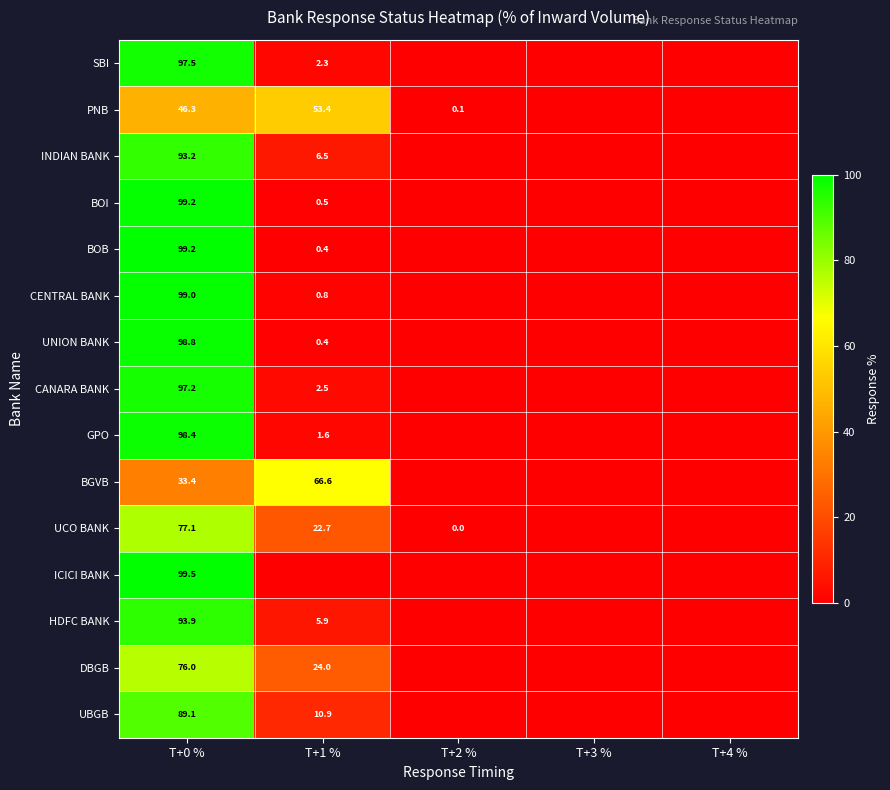

The CENTRAL BANK series shows 0.8 at T+1 %. True or false?

True